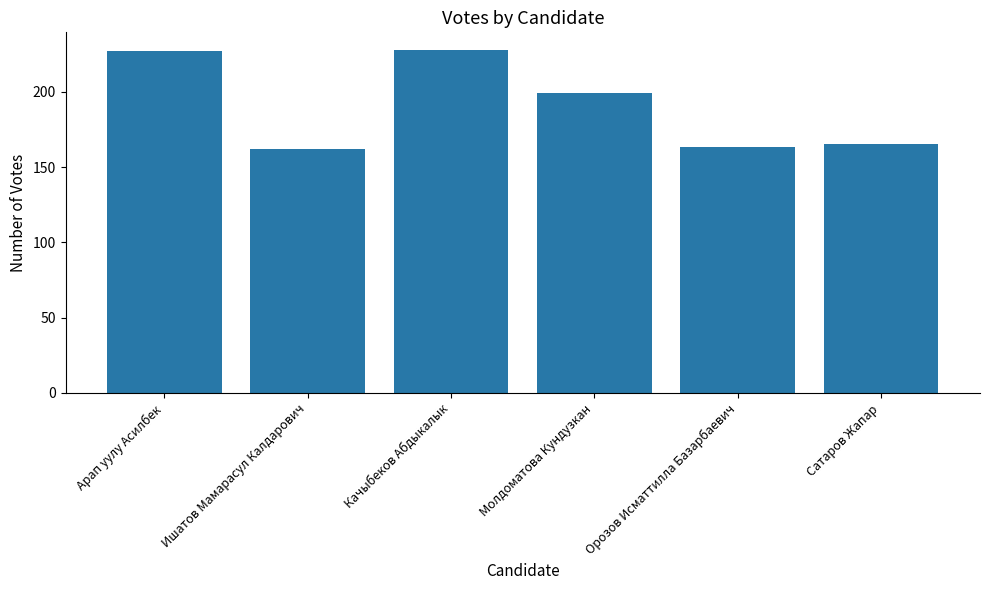

How many series are shown in this chart?

1